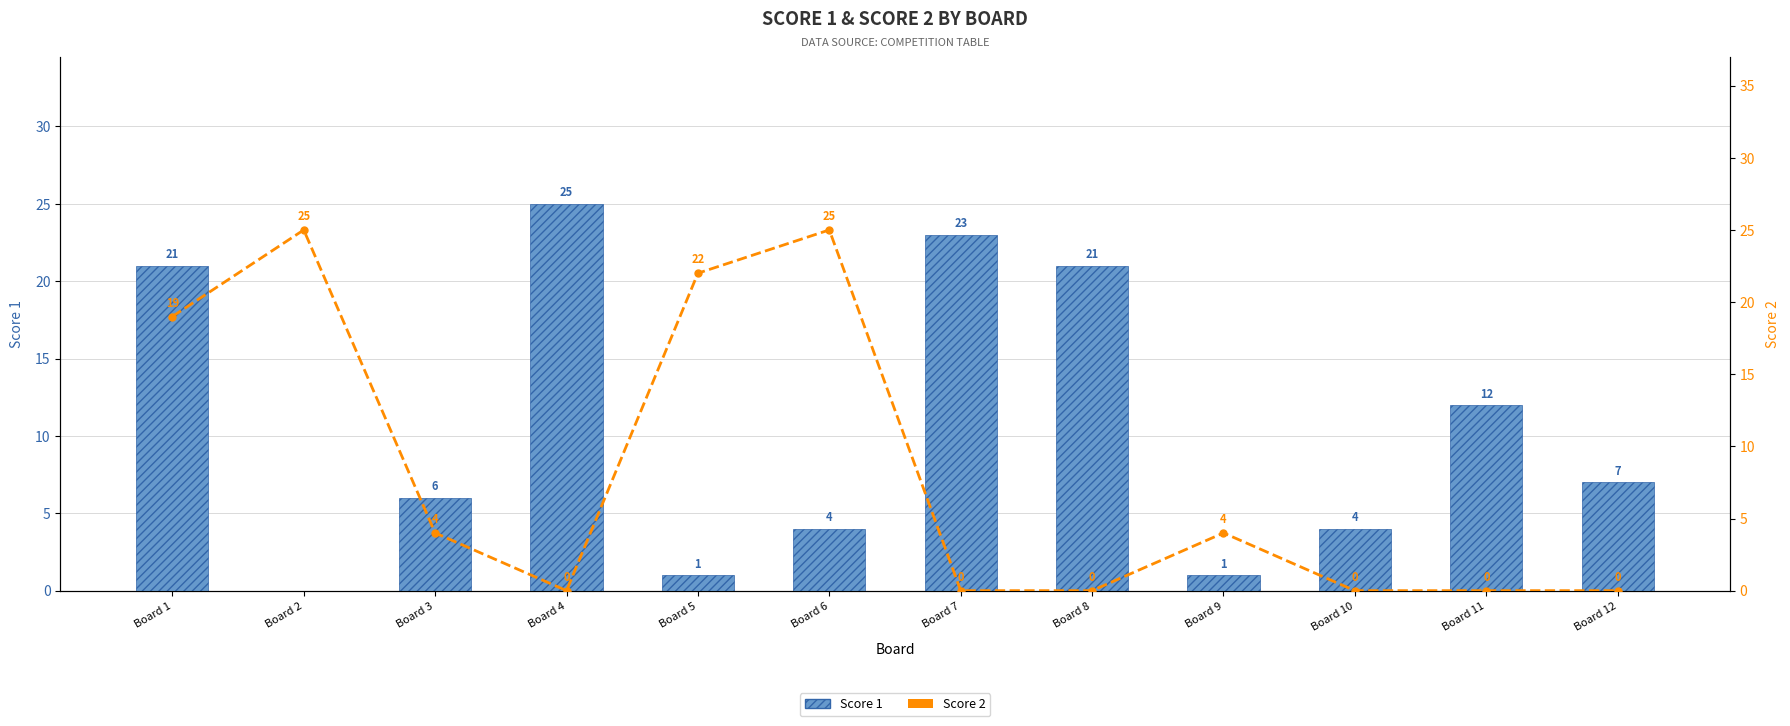

What is the difference between the second highest and minimum values in the Score 2 series?

25